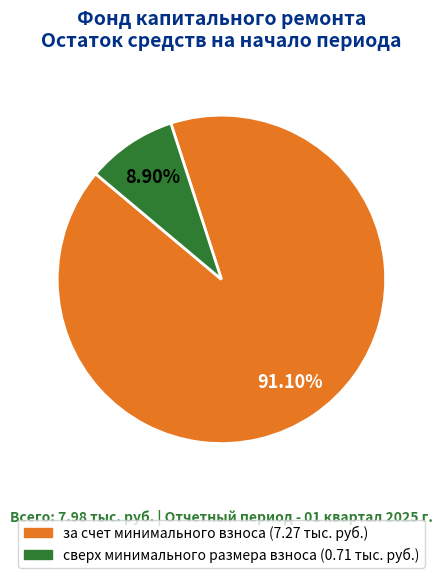

To the nearest percent, what percentage of the pie is сверх минимального размера взноса?

9%